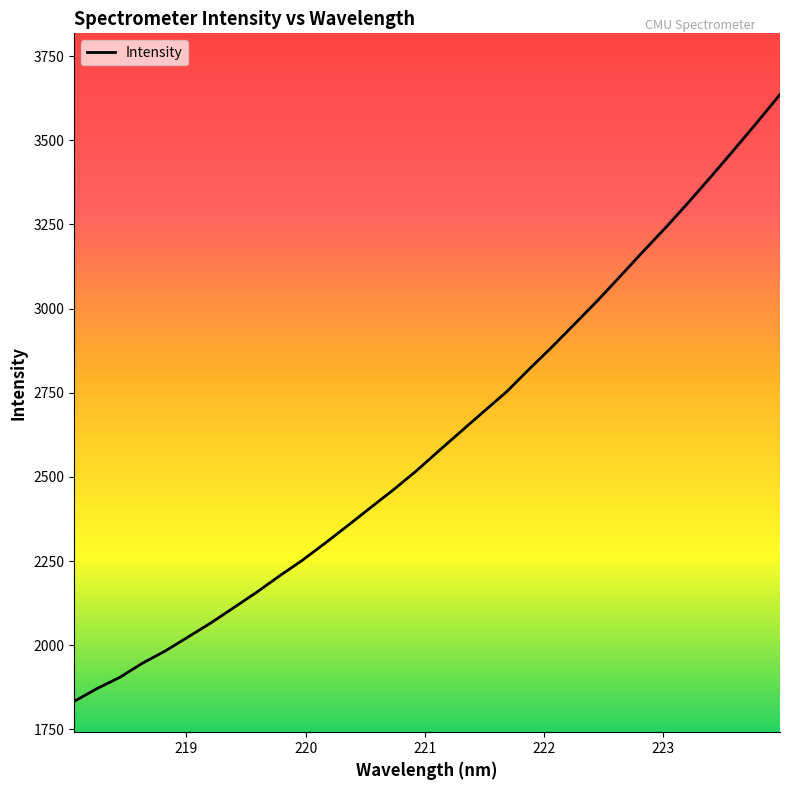

Does the chart display data point markers on the line(s)?

No